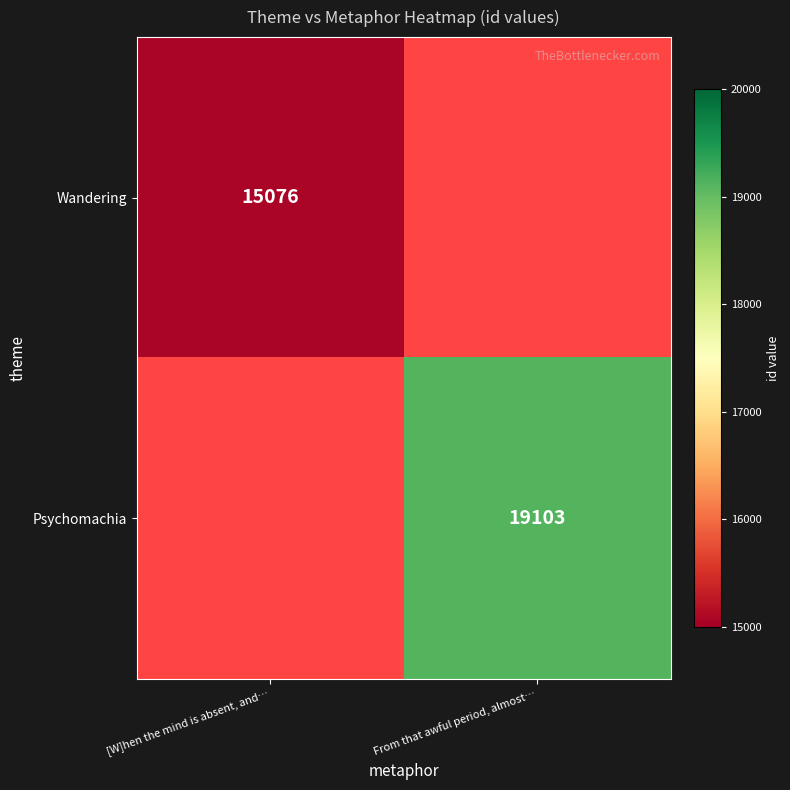

Is it true that Wandering equals 15076 at [W]hen the mind is absent, and…?

True